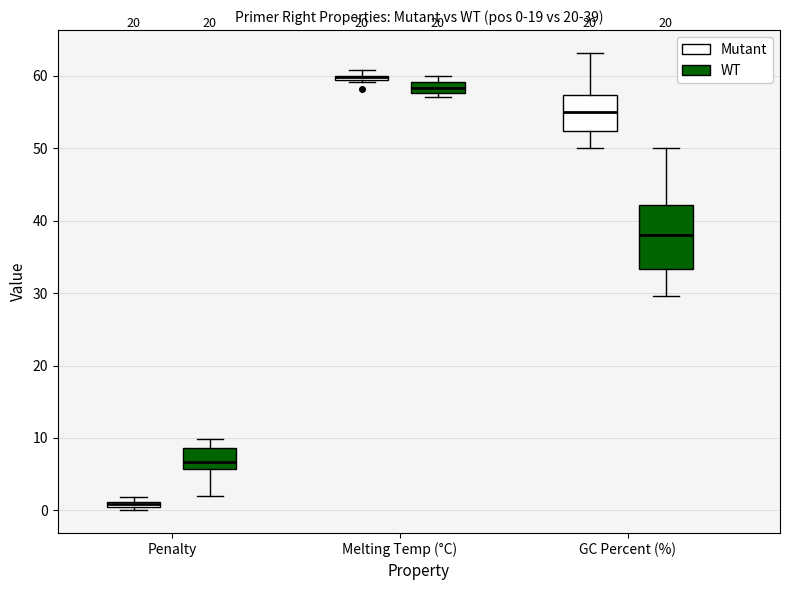

Comparing the boxes themselves (not the whiskers), which one is the tallest?

GC Percent (%) (WT)